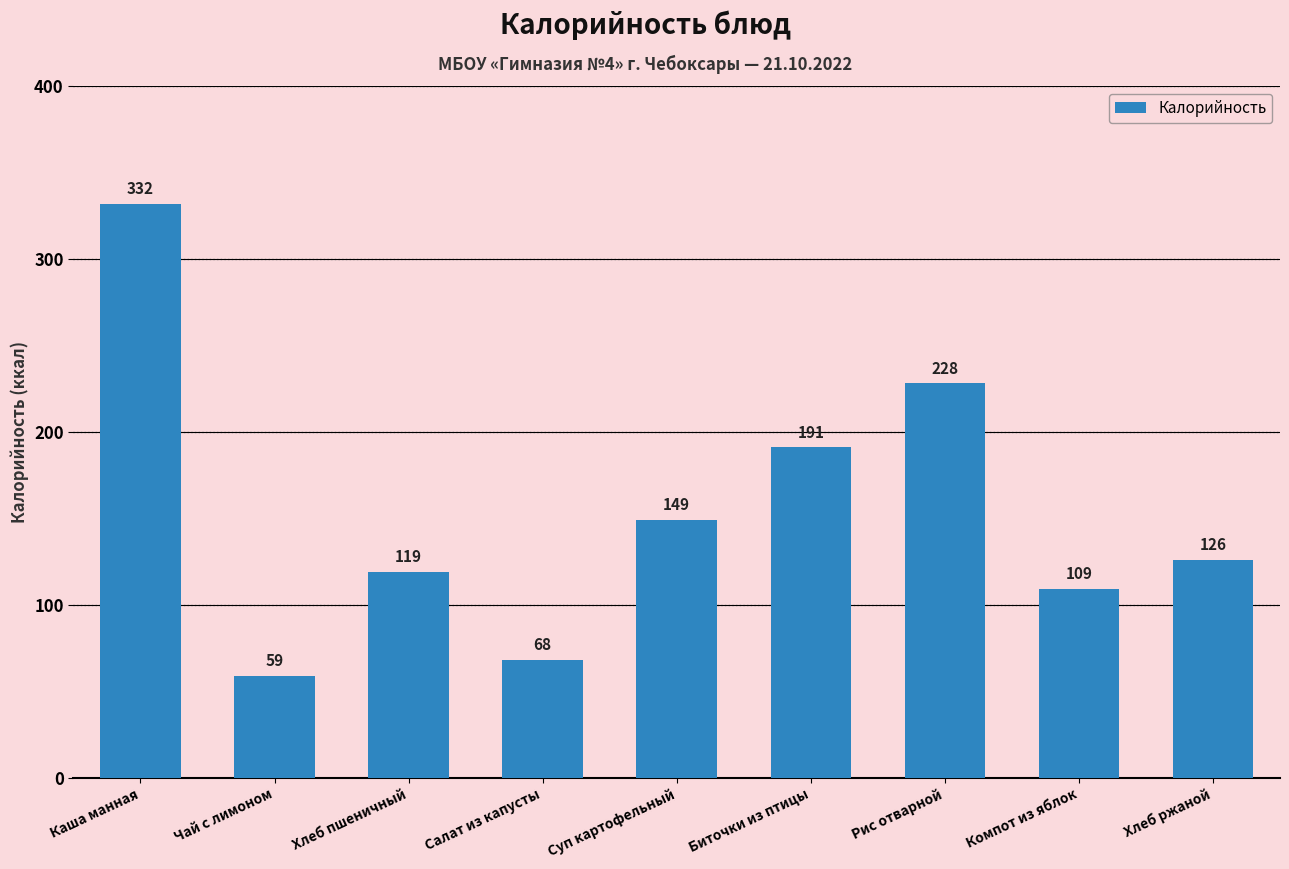

What is the difference between the maximum and second lowest values?

264